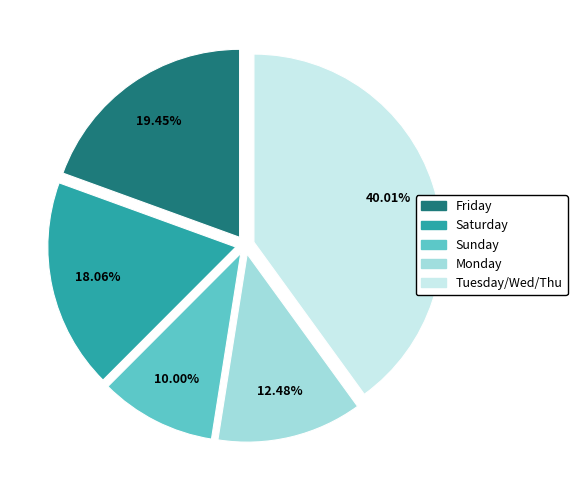

Is there a majority slice in this chart?

No